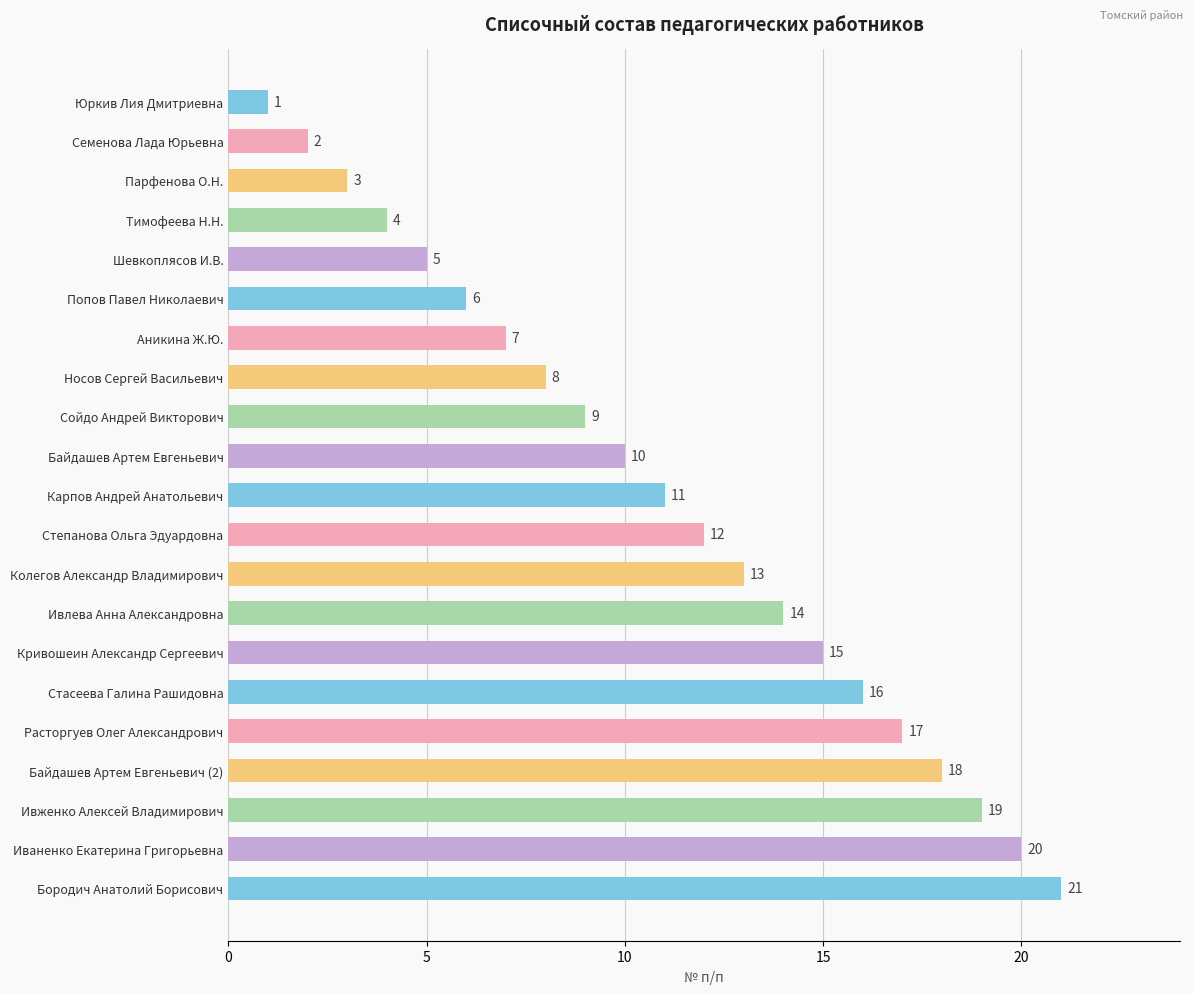

What is the value of the 16th bar from the top?

16